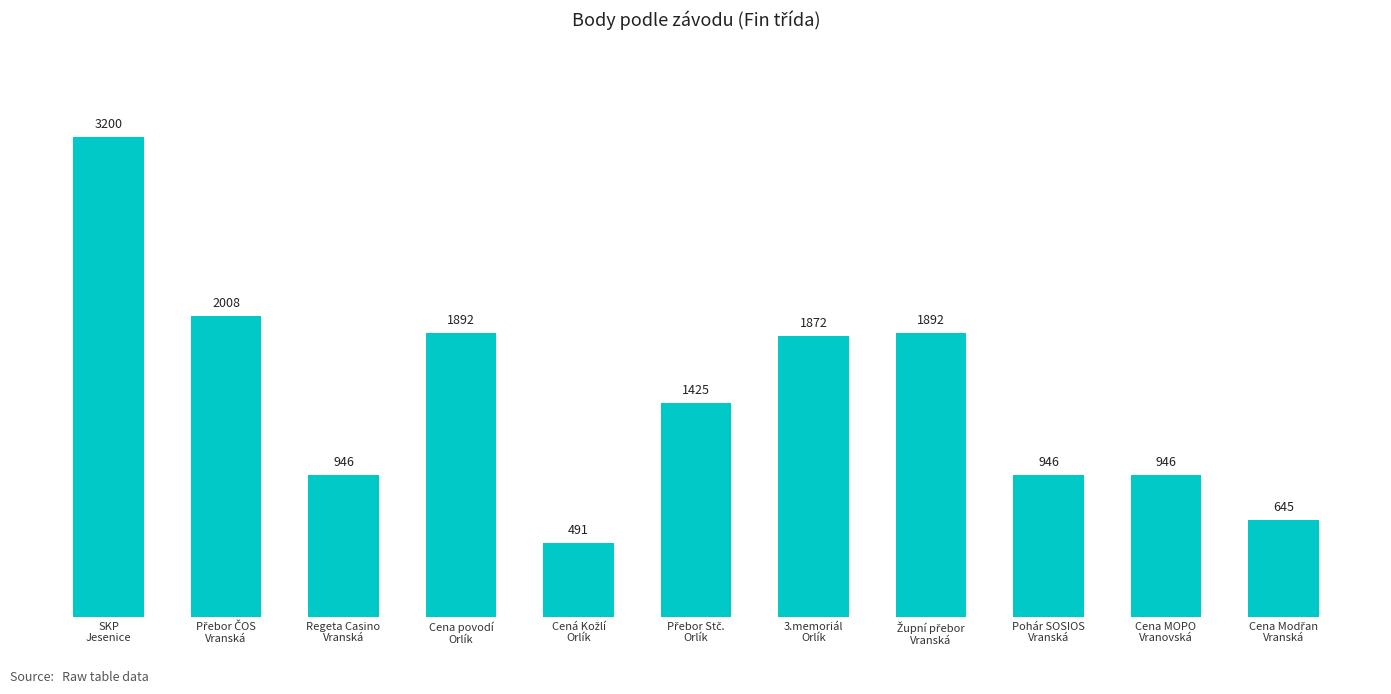

What is the smallest value displayed?

491